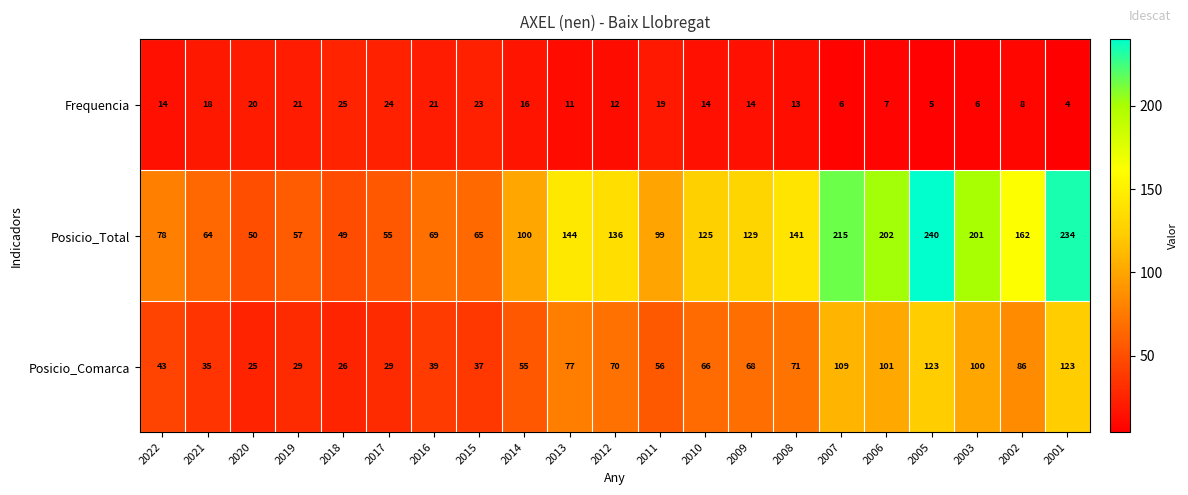

What is the sum of all Posicio_Comarca values?

1368